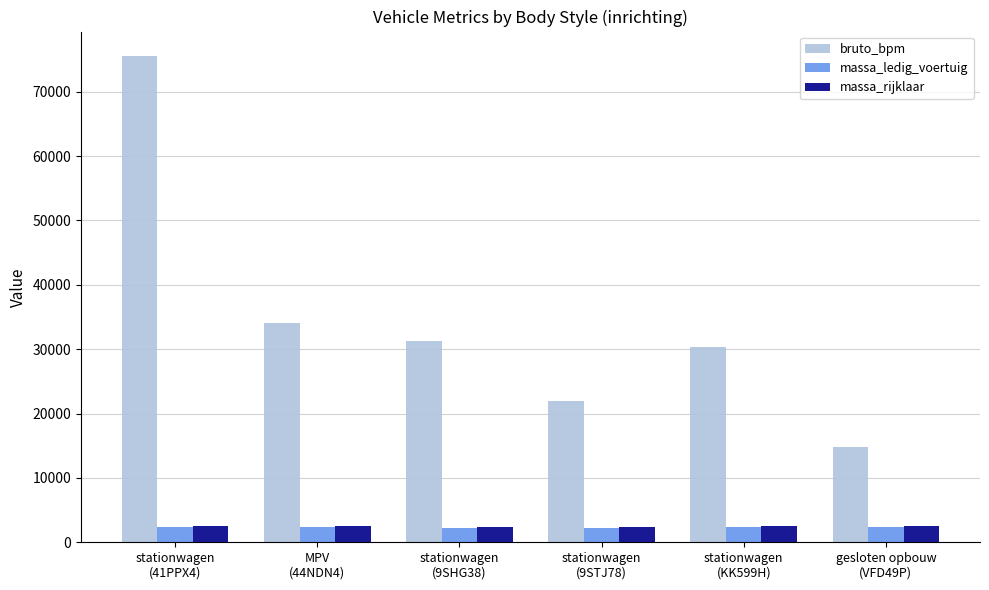

Count the number of categories in the chart.

6